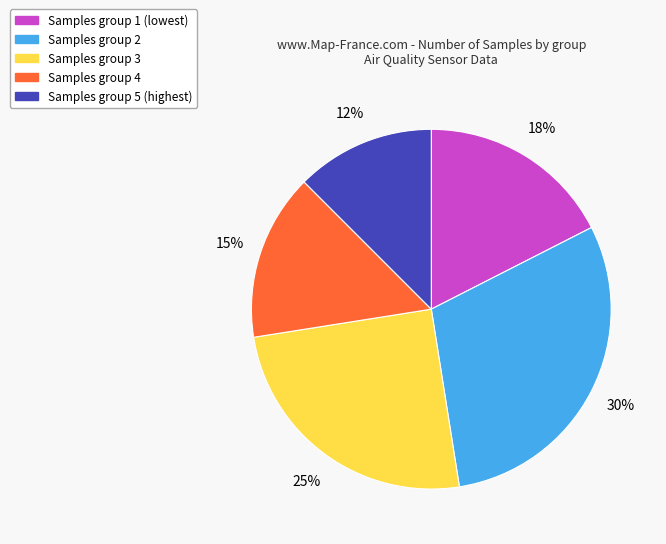

To the nearest percent, what is the average slice percentage?

20%